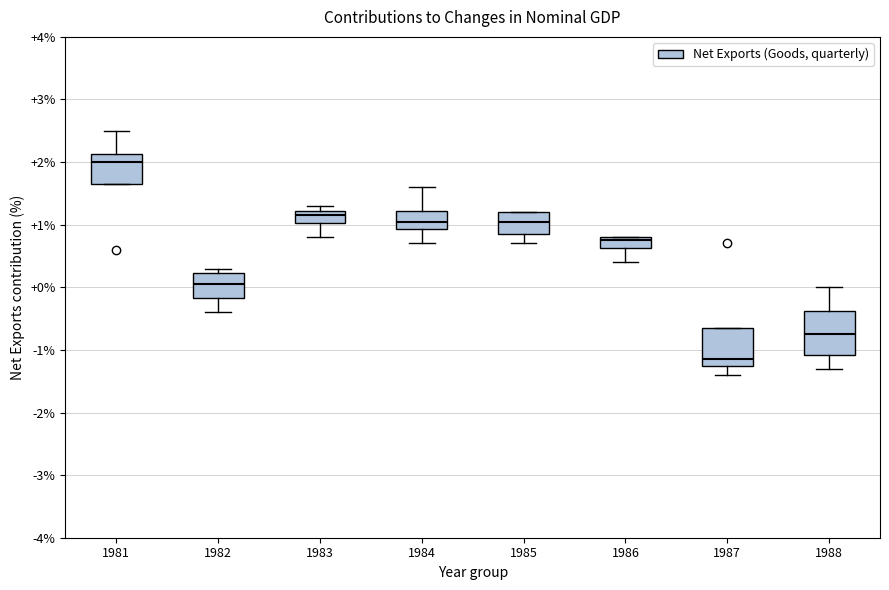

Which box has the highest median line?

1981